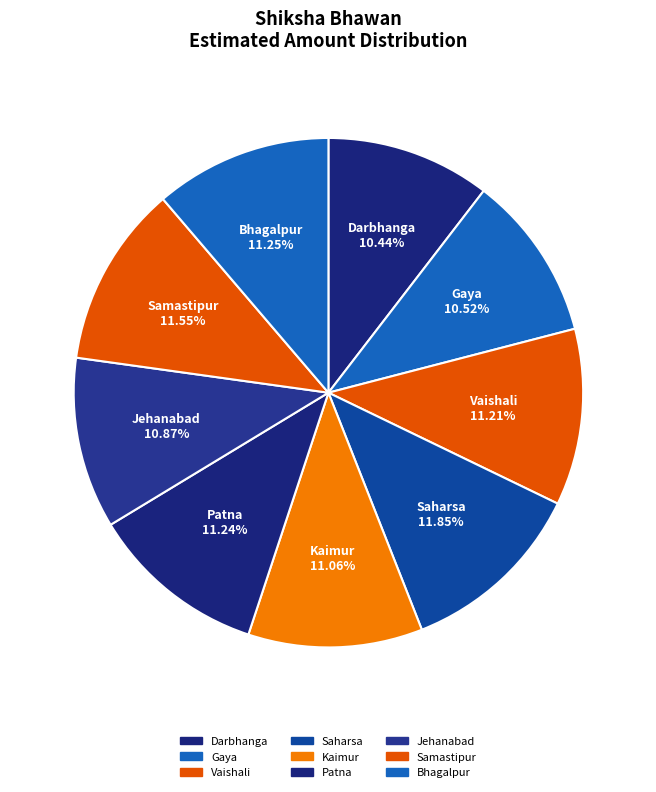

True or false: Jehanabad accounts for 11% of the total.

True